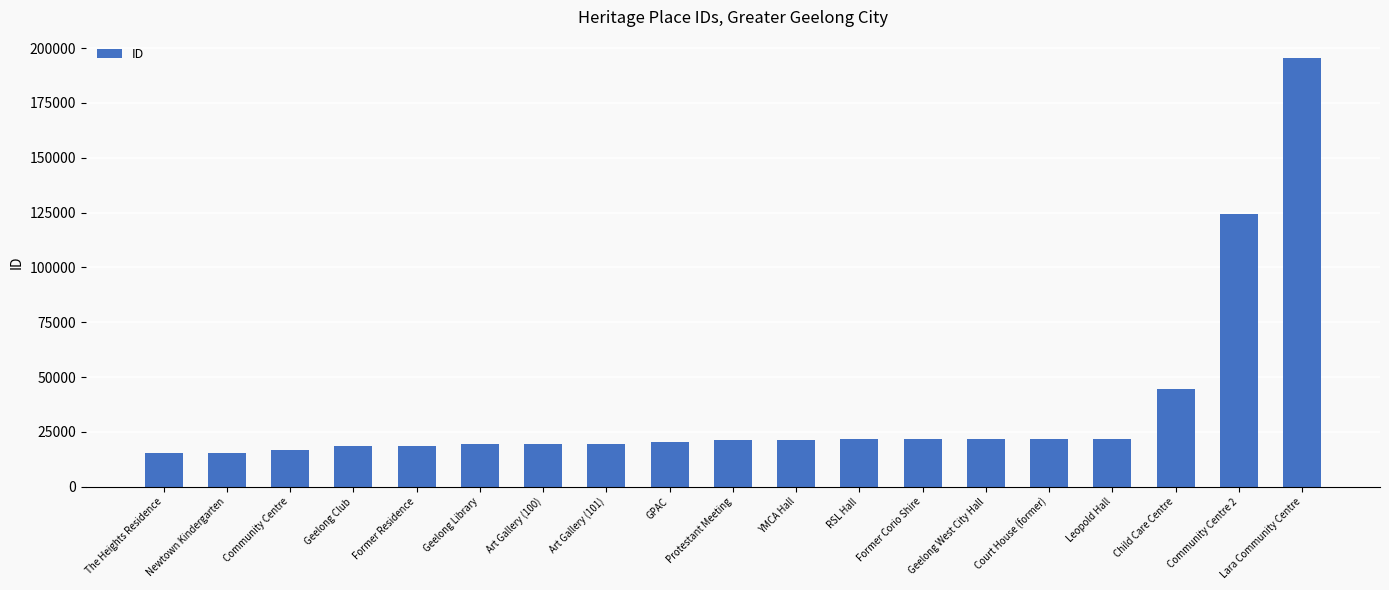

Is it true that the value at Geelong Library is 7190?

False